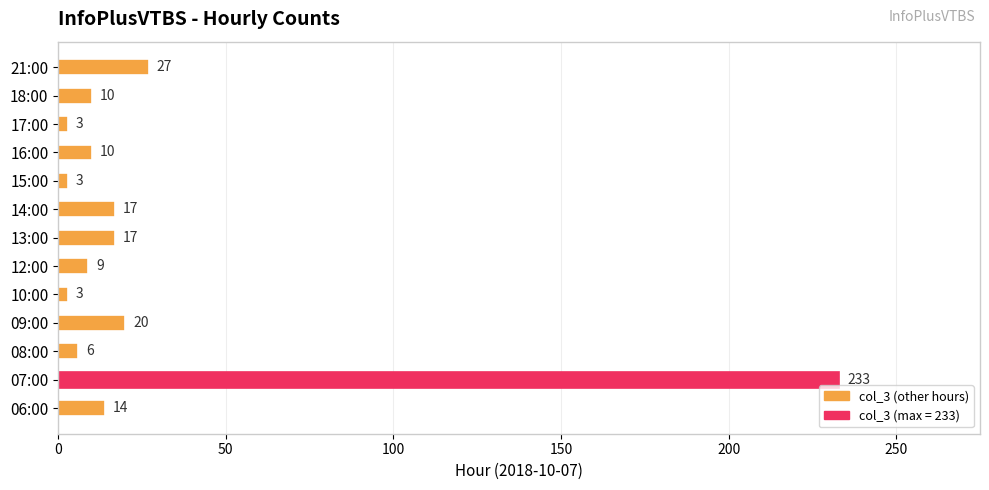

How many bars are there in total?

13